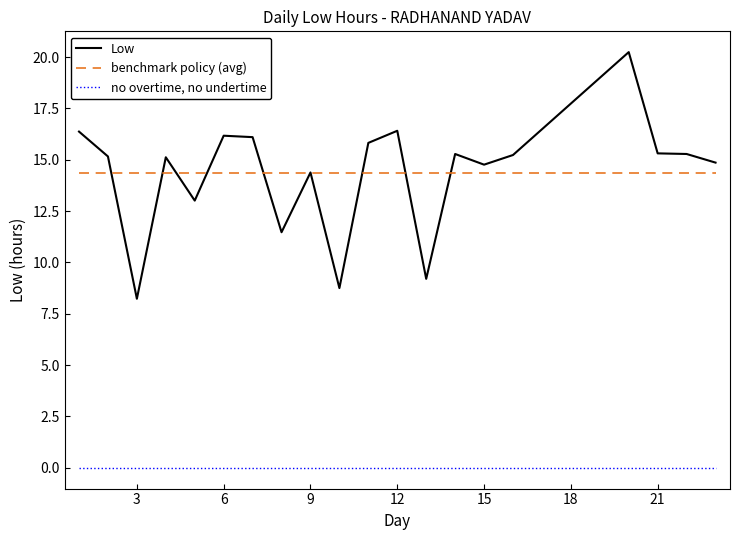

What is the maximum value shown in the chart?

20.2